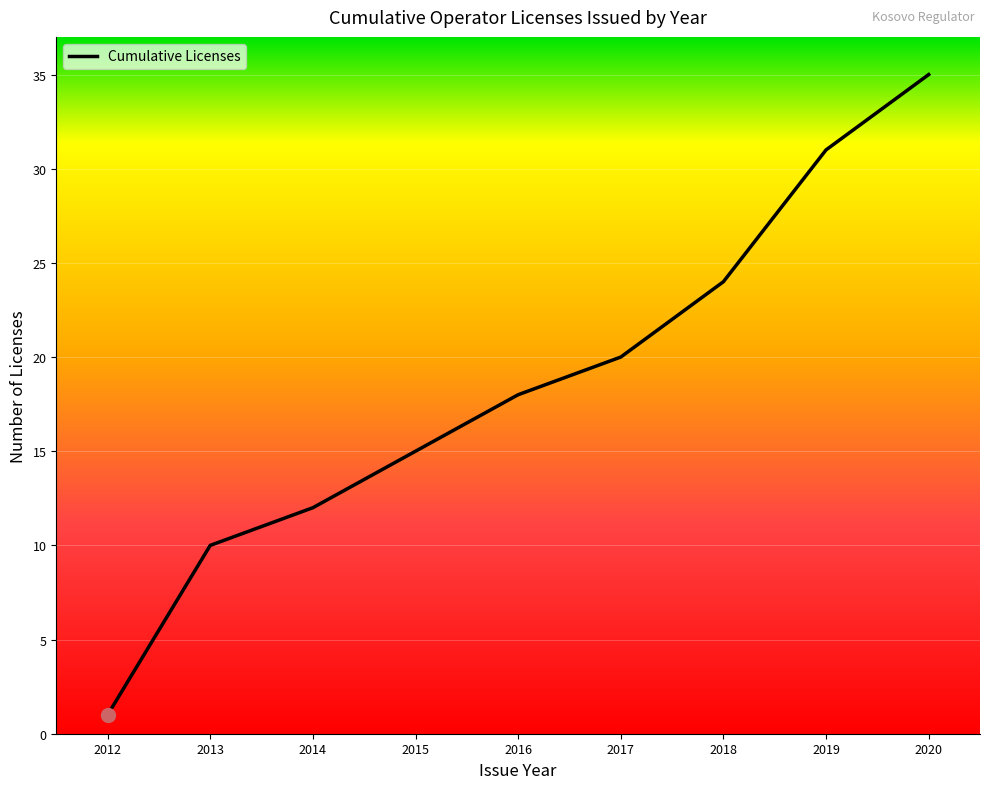

List the labels in order of value, smallest first.

2012, 2013, 2014, 2015, 2016, 2017, 2018, 2019, 2020